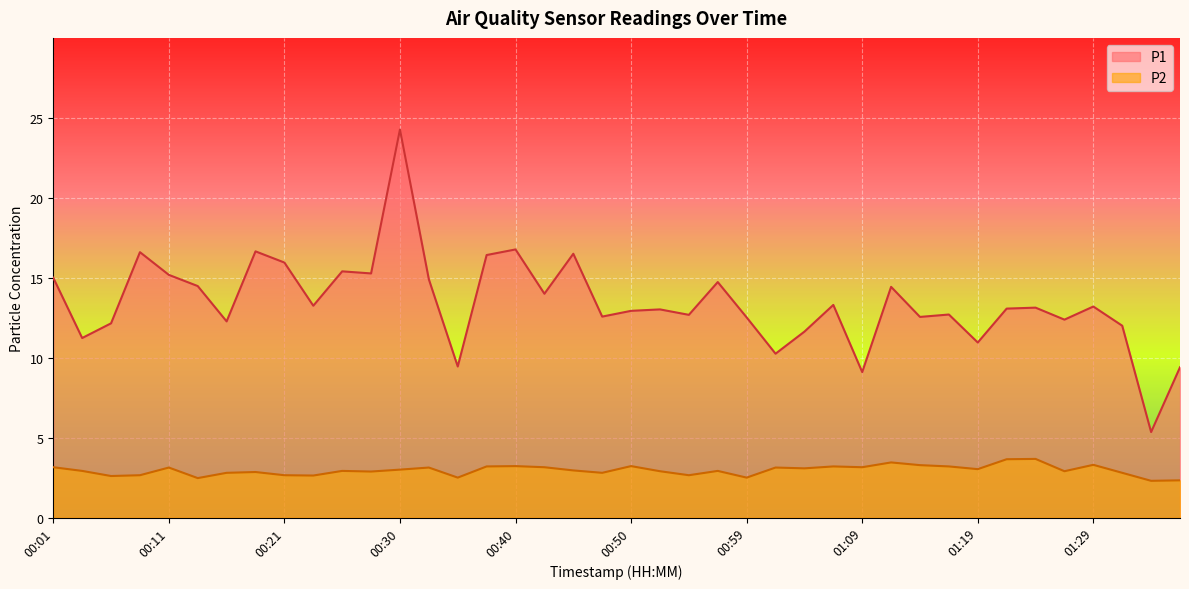

What is the difference between the second highest and second lowest values in the P2 series?

1.3